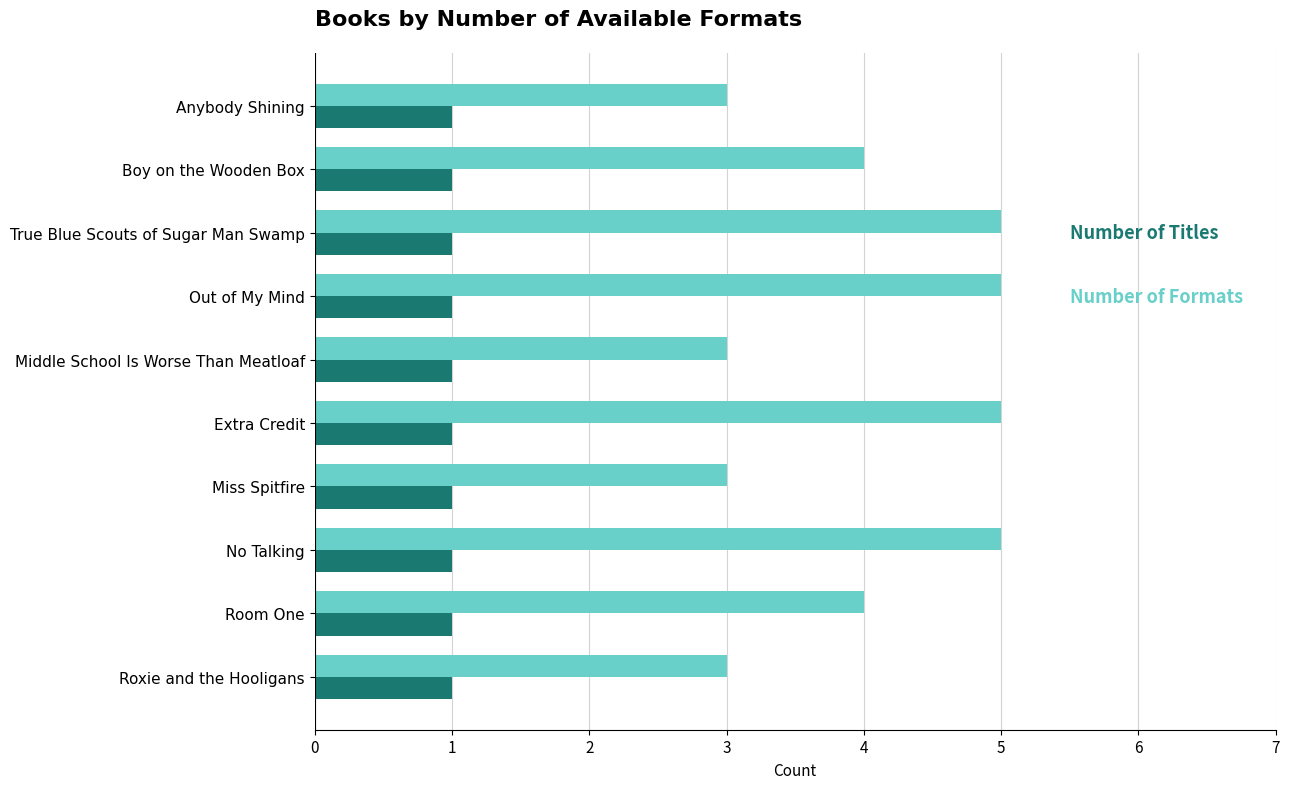

How many data points does each series have?

10